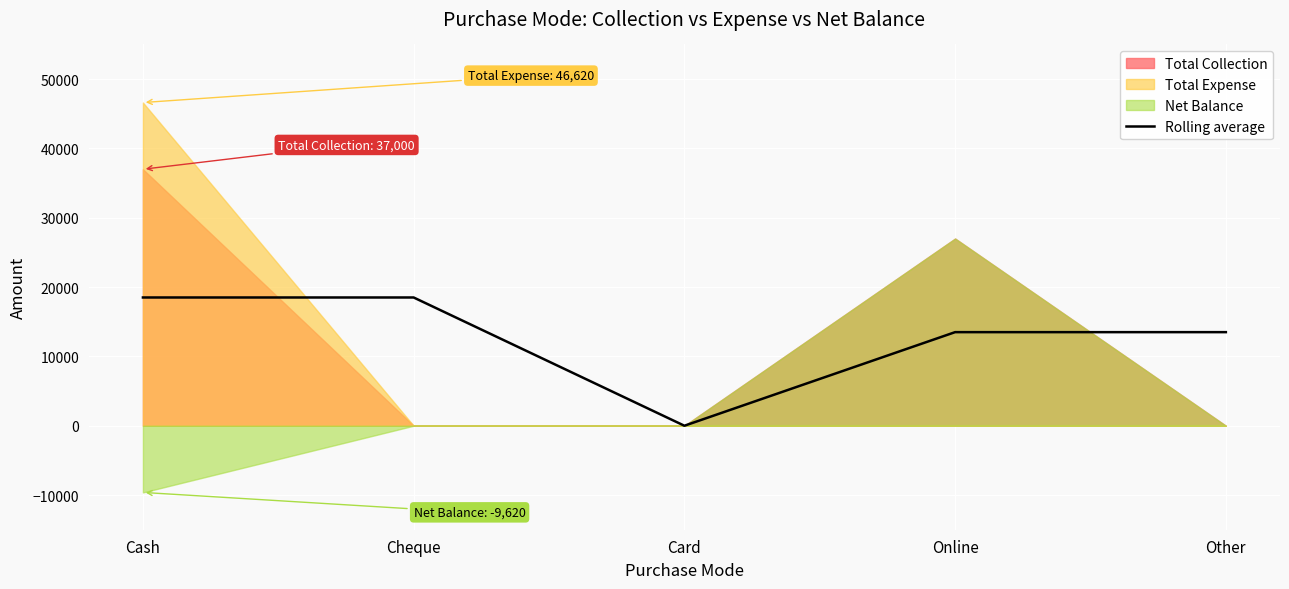

Reading left to right, extract all data points from this chart.

Cash=18500	Cheque=18500	Card=0	Online=13500	Other=13500